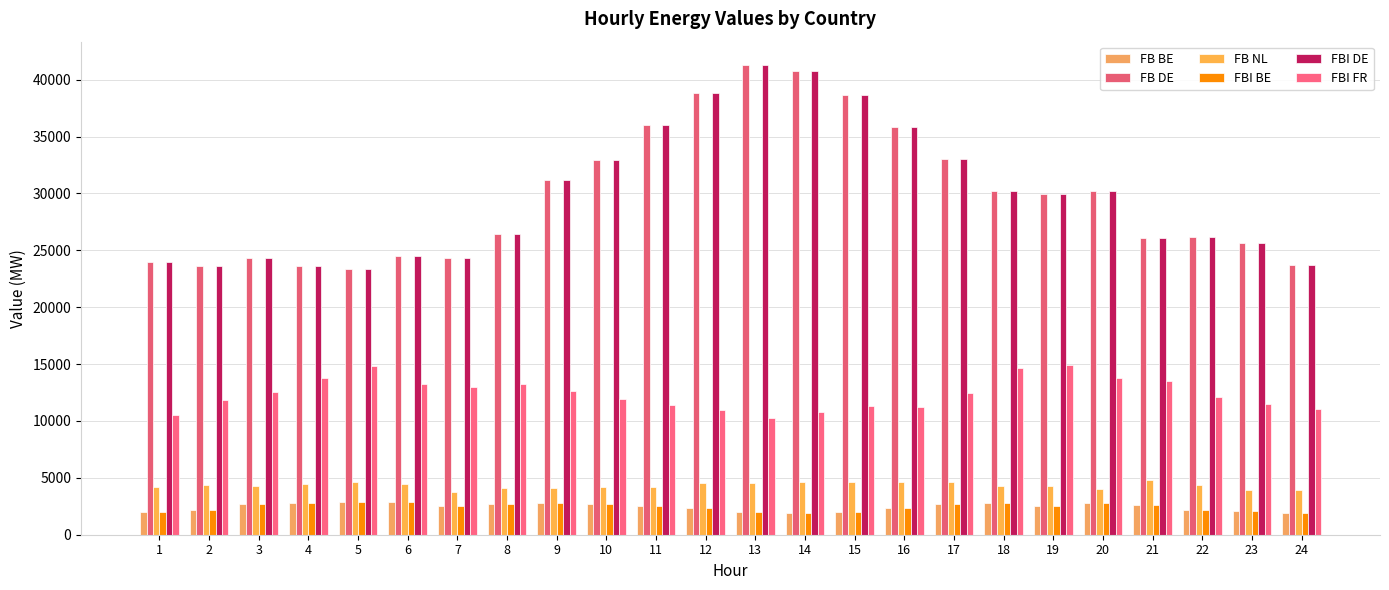

Does the chart contain stacked bars?

No